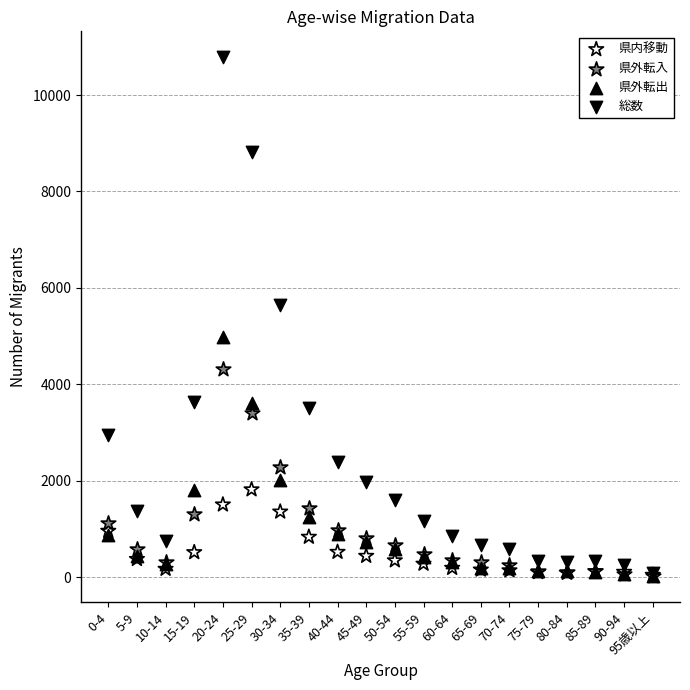

Which series has the largest Y range (max minus min)?

総数